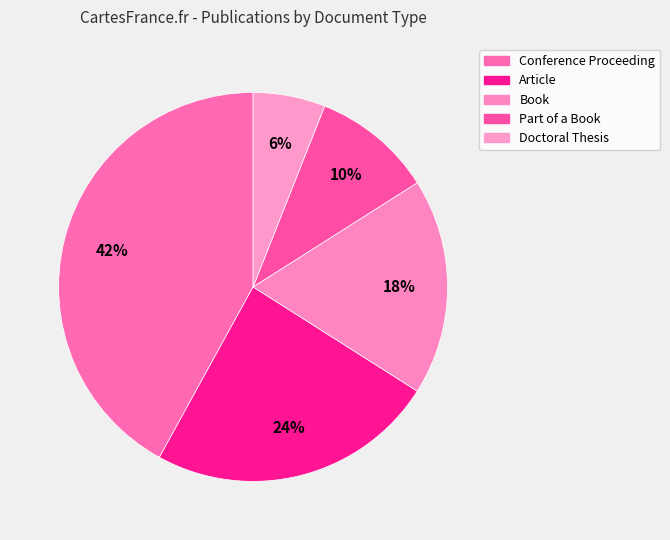

What is the total percentage of Book and Doctoral Thesis?

24.0%